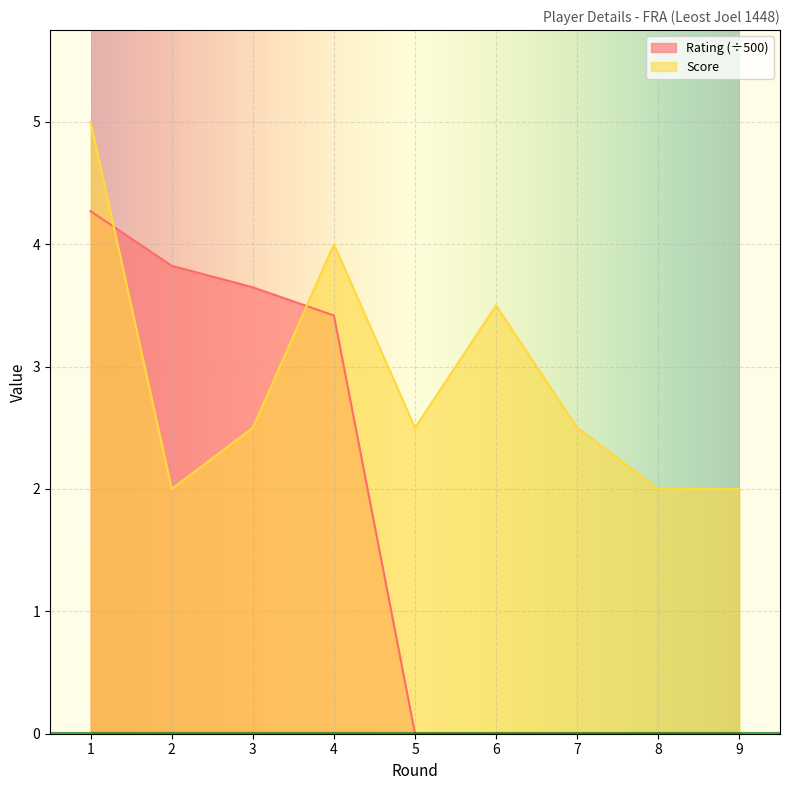

Is it true that Rating equals 5.6 at 2?

False